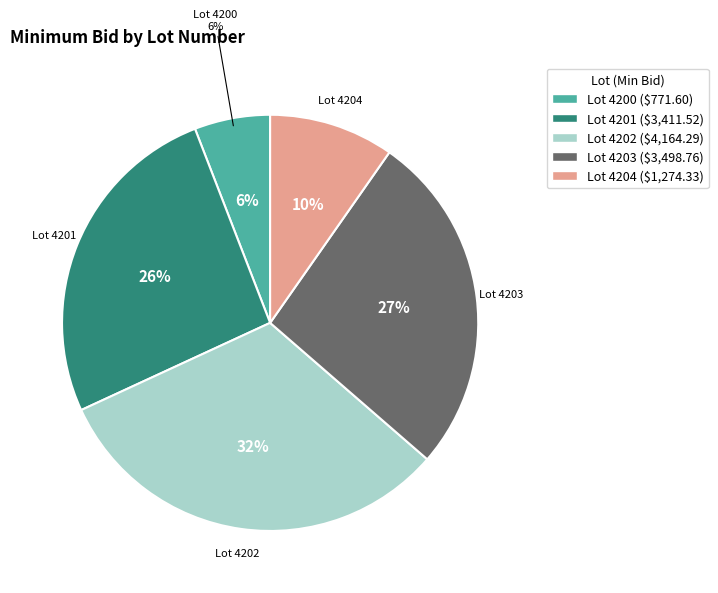

Count the number of slices in the pie.

5